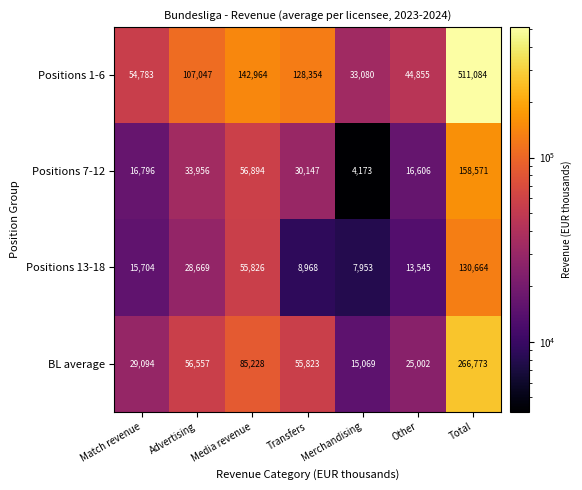

At which label does Positions 13-18 reach its minimum?

Merchandising